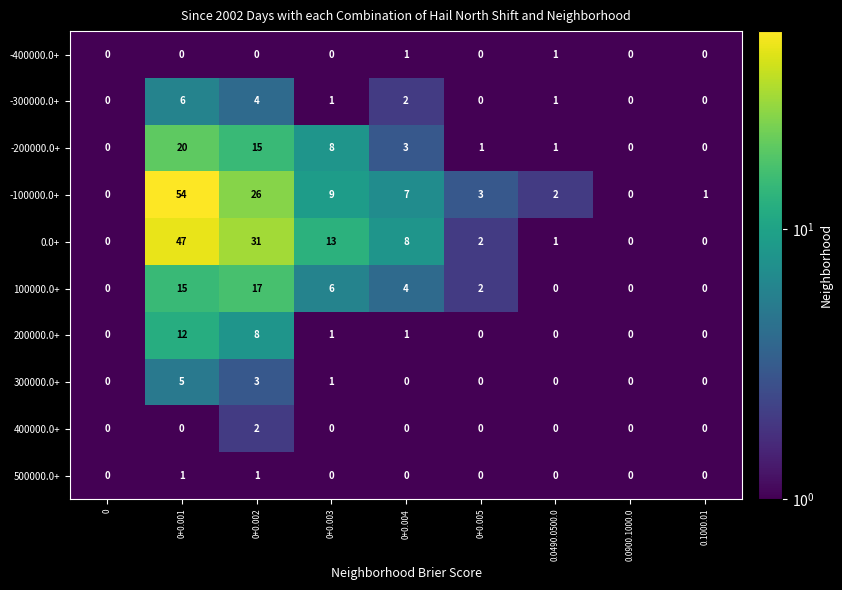

At which category is the sum across all series the highest?

0+0.001